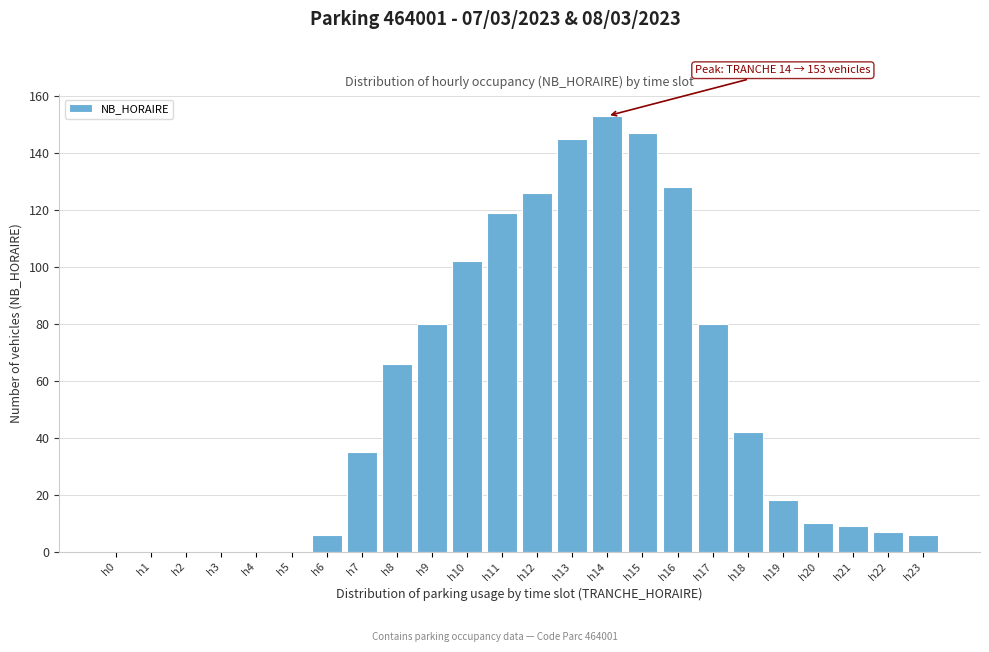

Reading left to right, what are all the values shown in this chart?

h0=0	h1=0	h2=0	h3=0	h4=0	h5=0	h6=6	h7=35	h8=66	h9=80	h10=102	h11=119	h12=126	h13=145	h14=153	h15=147	h16=128	h17=80	h18=42	h19=18	h20=10	h21=9	h22=7	h23=6